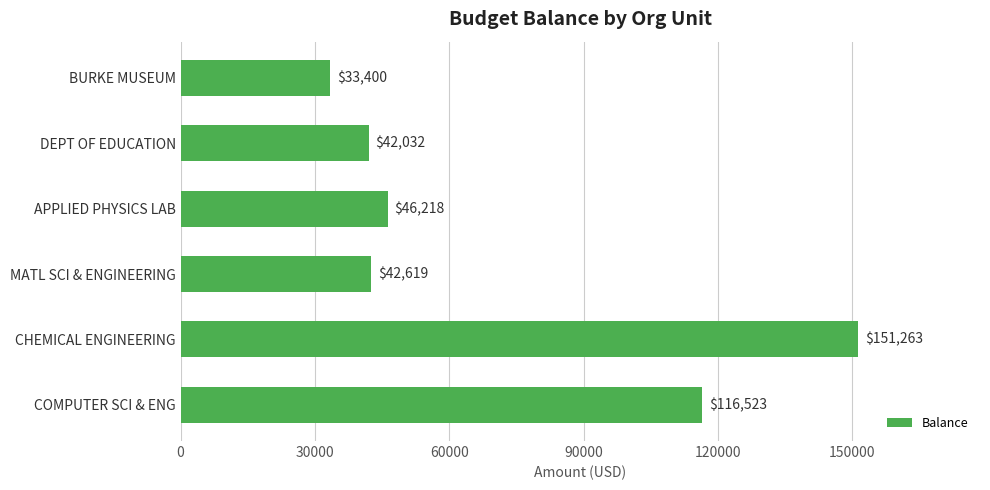

Rank the categories by value from highest to lowest.

CHEMICAL ENGINEERING, COMPUTER SCI & ENG, APPLIED PHYSICS LAB, MATL SCI & ENGINEERING, DEPT OF EDUCATION, BURKE MUSEUM